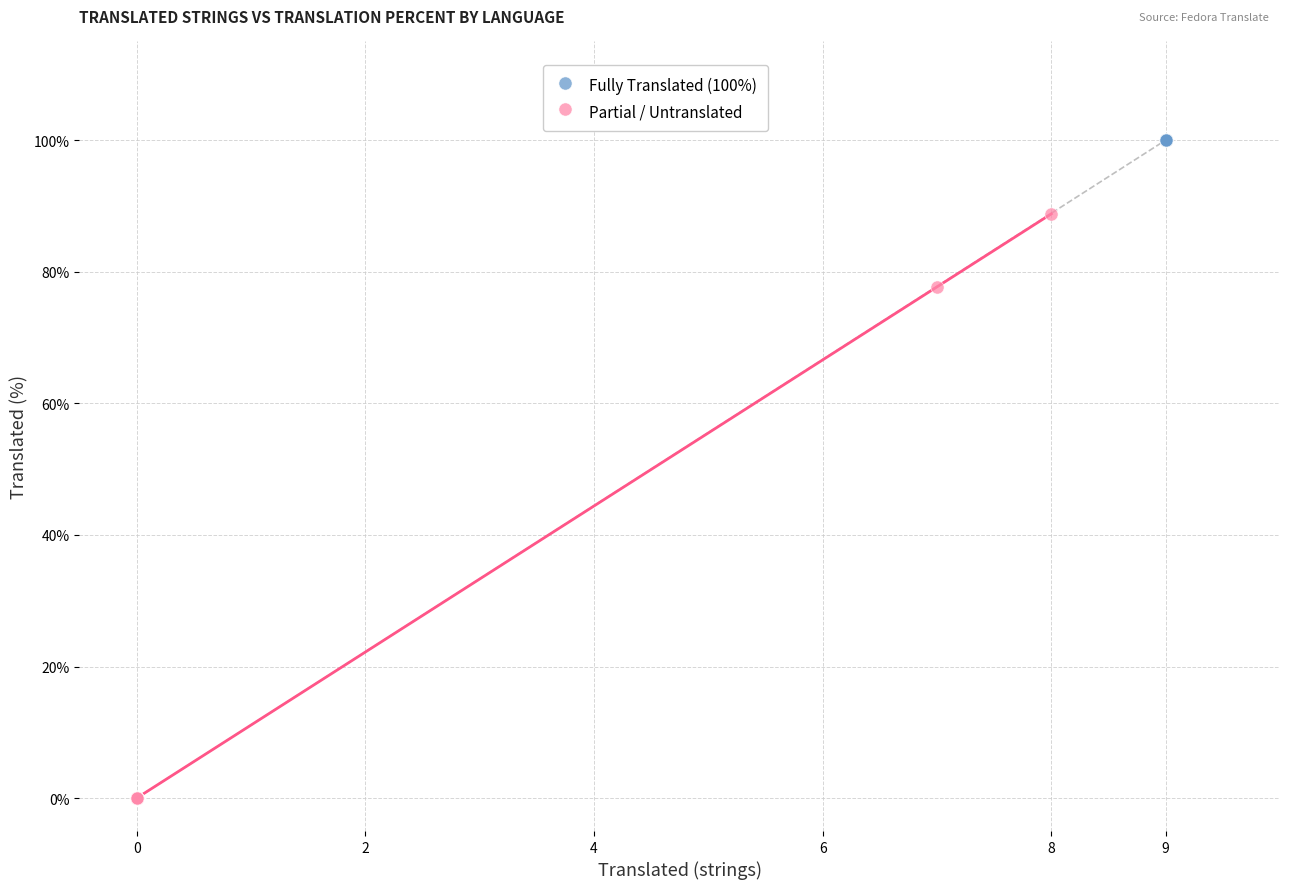

Which series reaches the minimum Y coordinate?

Partial / Untranslated